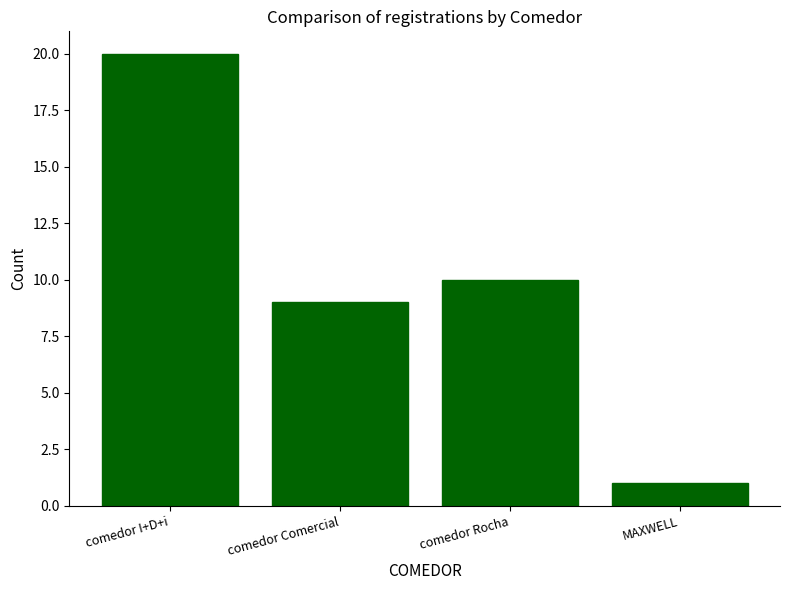

Reading left to right, what are all the values shown in this chart?

comedor I+D+i=20	comedor Comercial=9	comedor Rocha=10	MAXWELL=1